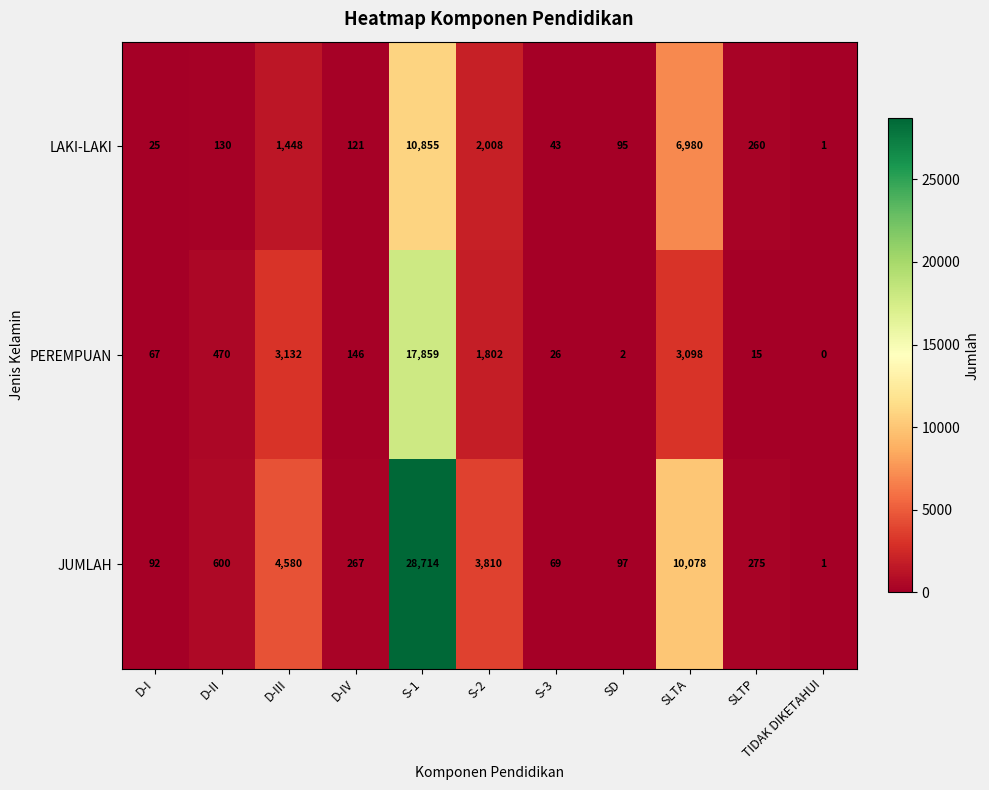

Between SD and TIDAK DIKETAHUI, which series saw the biggest shift?

JUMLAH